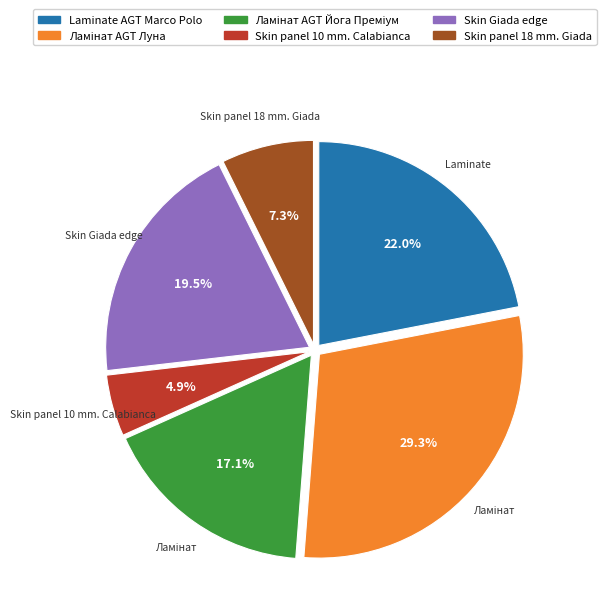

What is the total percentage of Laminate AGT Marco Polo and Skin Giada edge?

41.5%